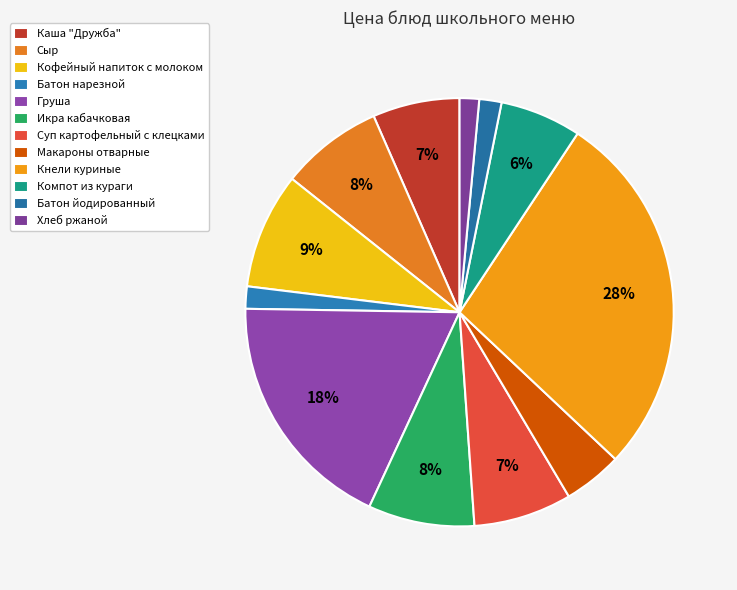

What percentage is the Груша slice, to the nearest percent?

18%